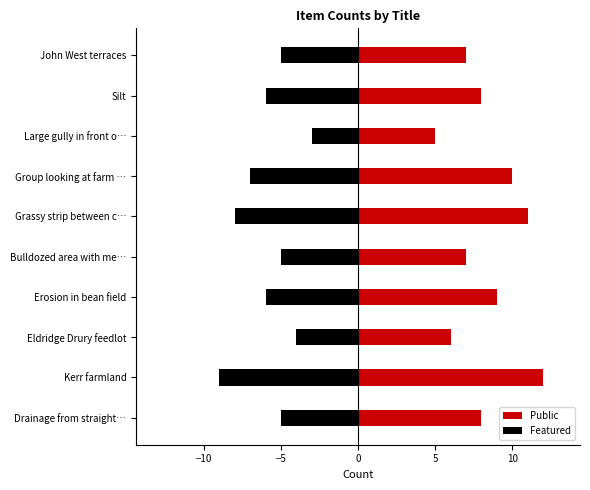

What is the average value of the Featured series?

-6